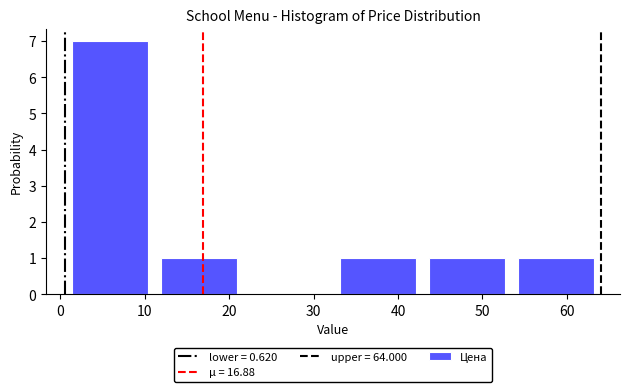

How tall is the bar that spans 11 to 22 on the x-axis? Neither the bar edges nor the heights are printed on the chart, so give them approximately, as read against the axes.

1